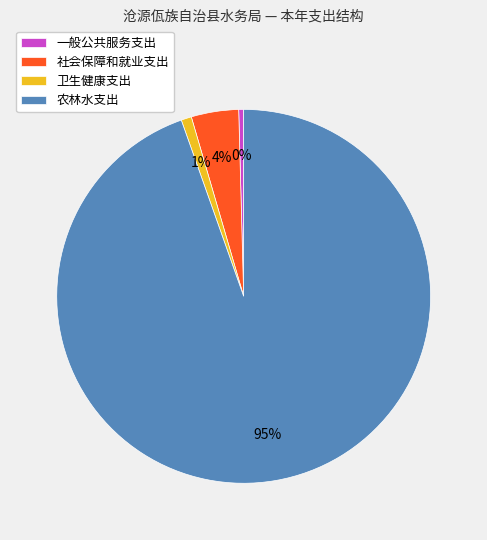

The 社会保障和就业支出 slice represents 4% of the pie. True or false?

True